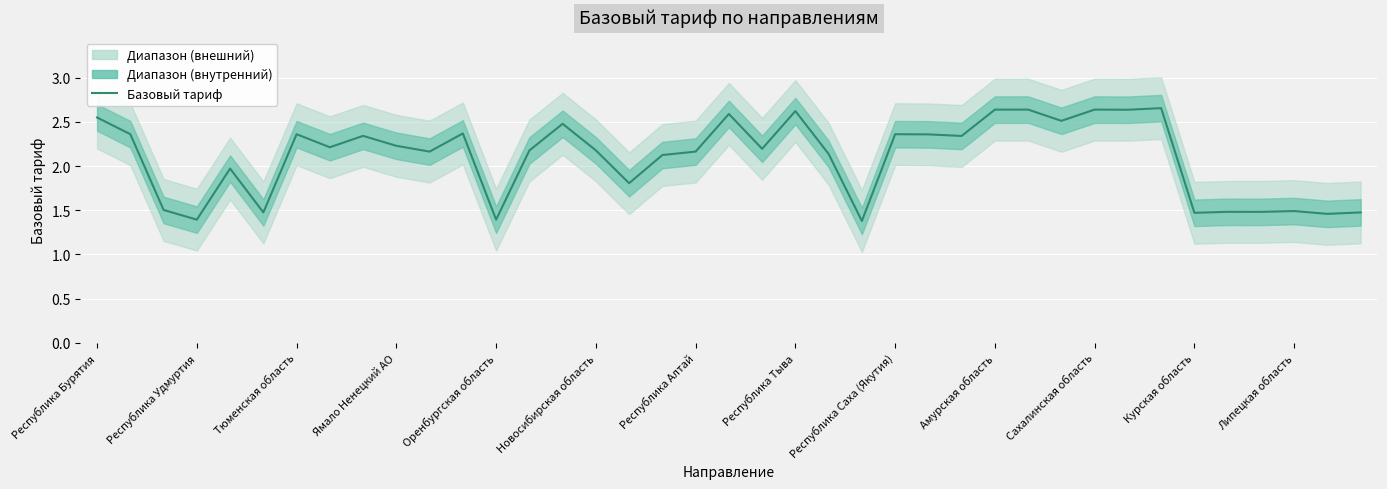

What is the sum of the values at Липецкая область and 32?

4.0